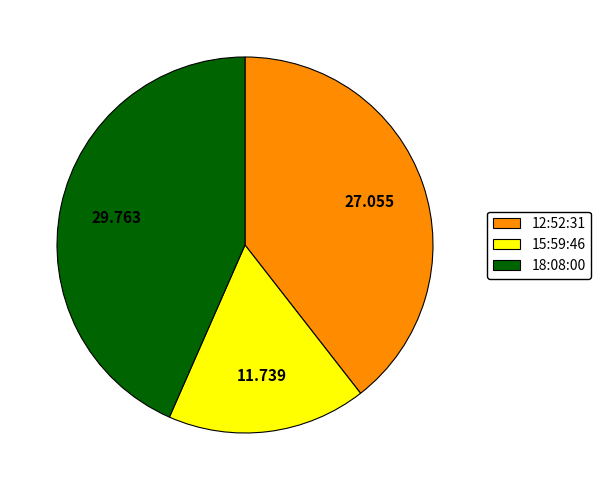

Is there a majority slice in this chart?

No